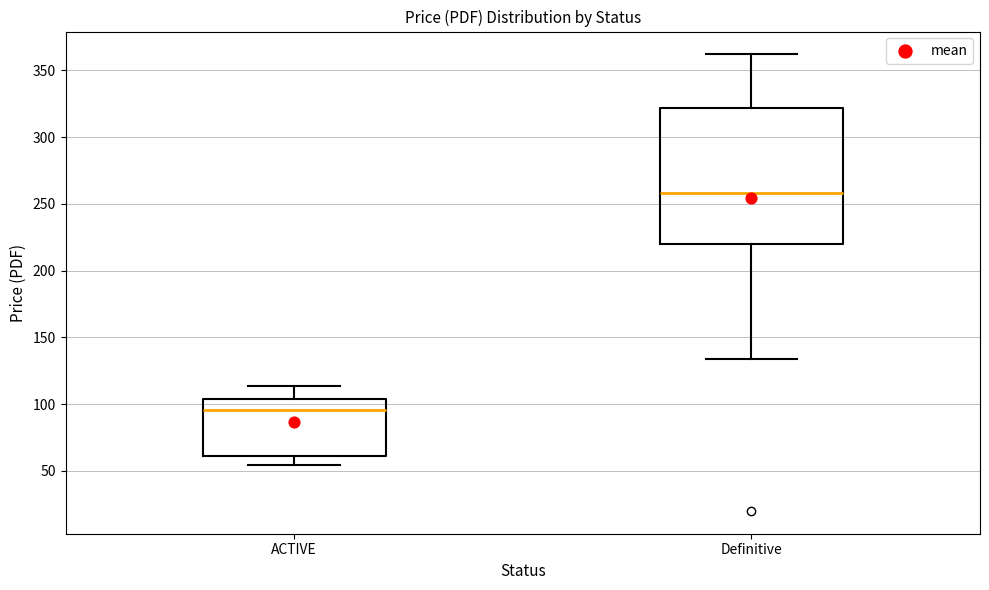

Where is the lower edge of the box for ACTIVE on the y-axis? The values are not printed on the chart, so give them approximately, as read against the axis.

60